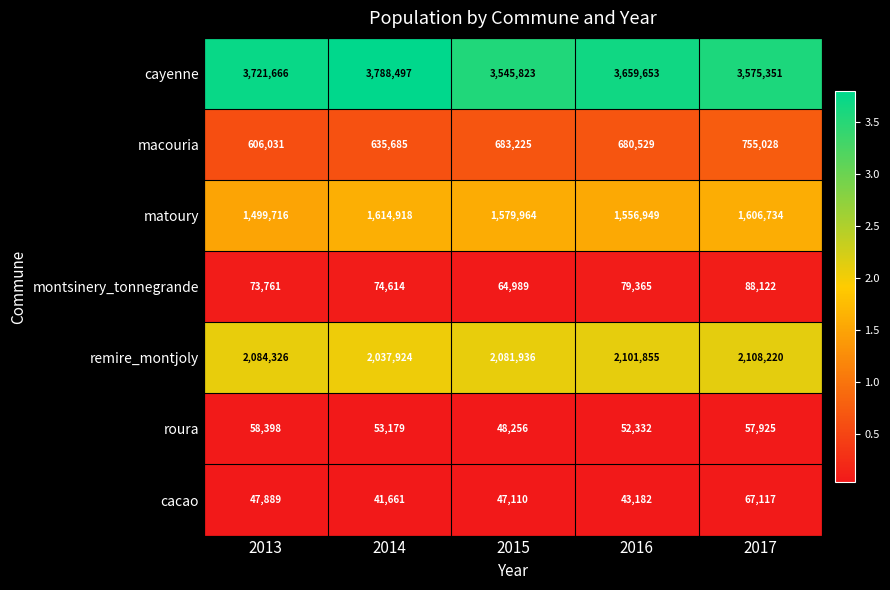

How many data points does each series have?

5